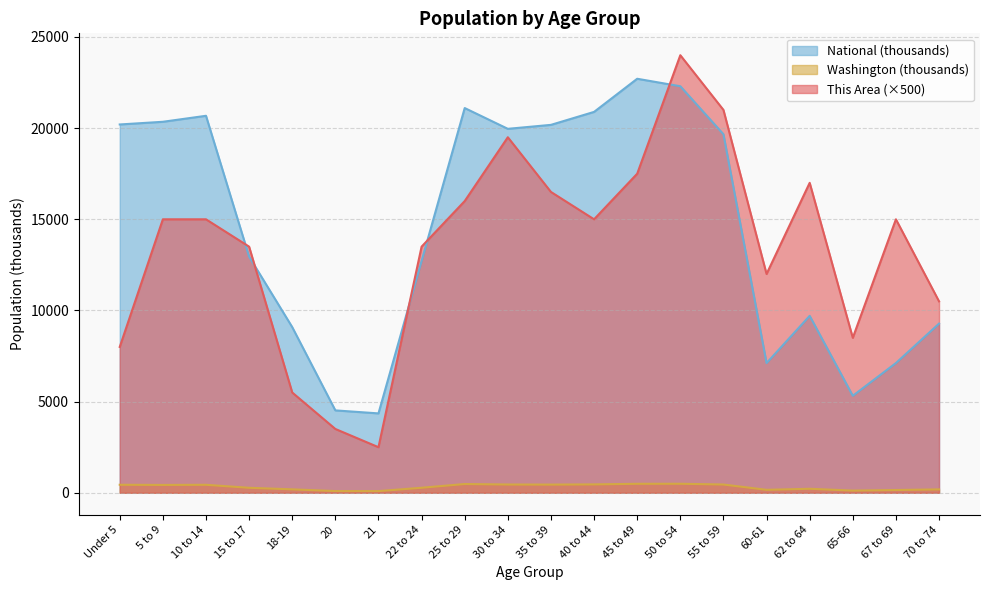

Where is the first local minimum for Washington?

5 to 9